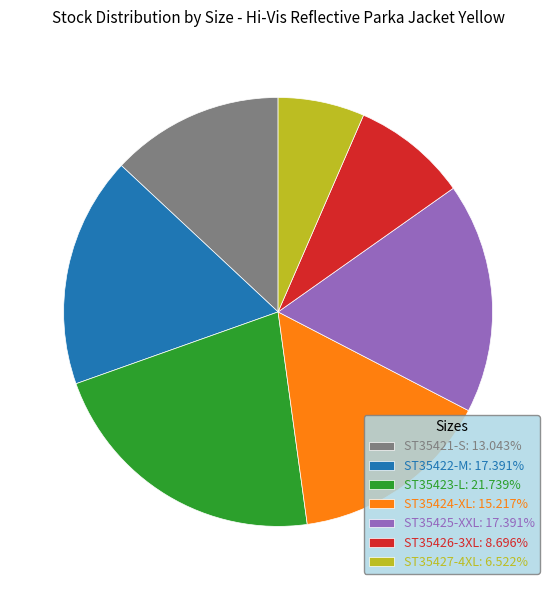

Does any single category account for the majority?

No